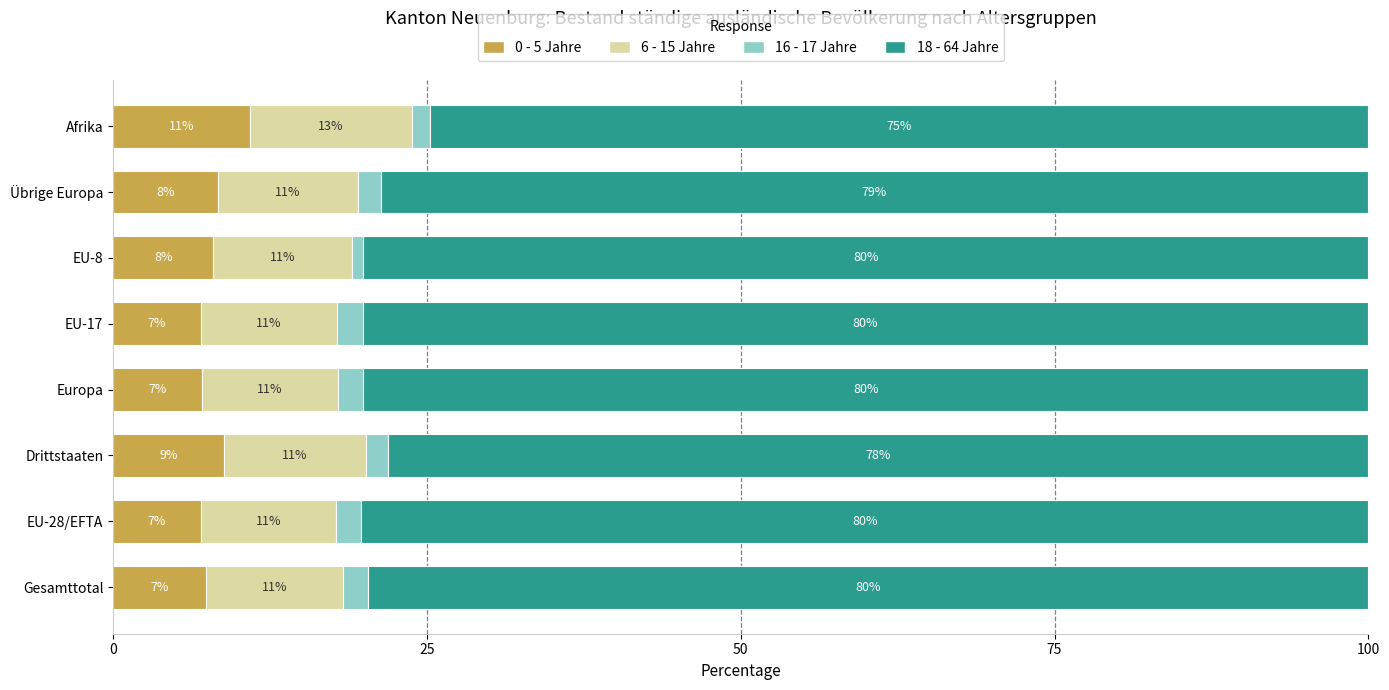

Which category has the highest value in the 0 - 5 Jahre series?

Afrika